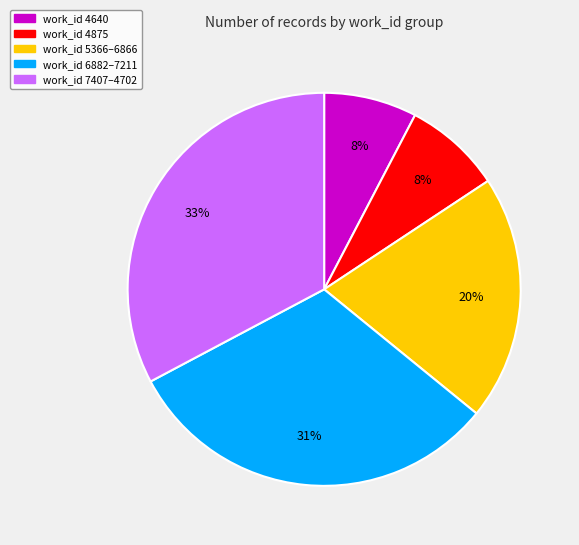

Is there a majority slice in this chart?

No